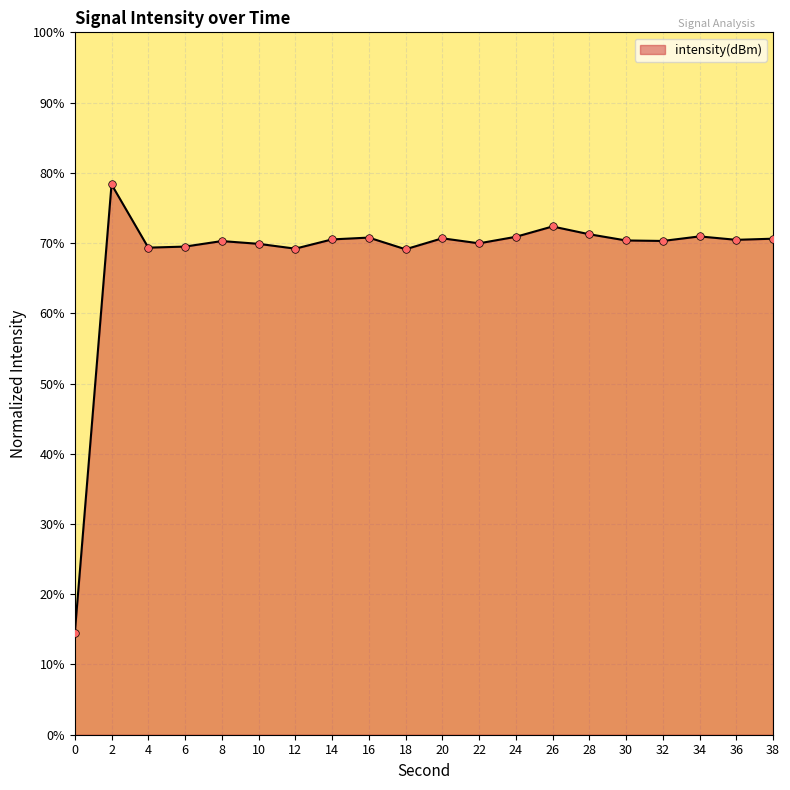

What is the ratio of the value at 22 to the value at 0?

4.8